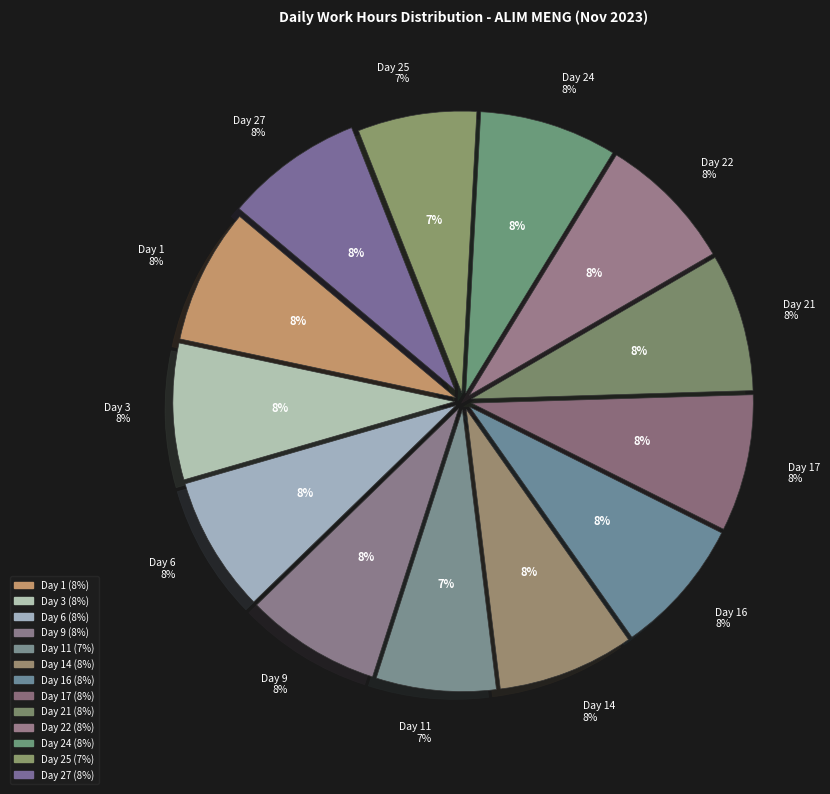

What percentage is the Day 1 slice, to the nearest percent?

8%